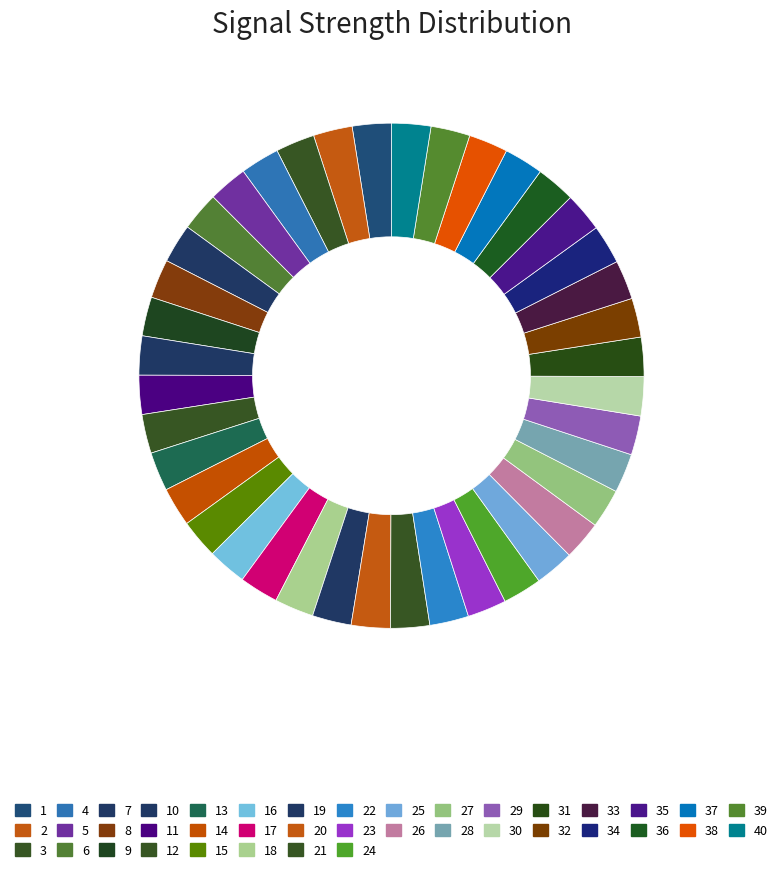

Do 1 and 32 together represent more than half of the pie?

No